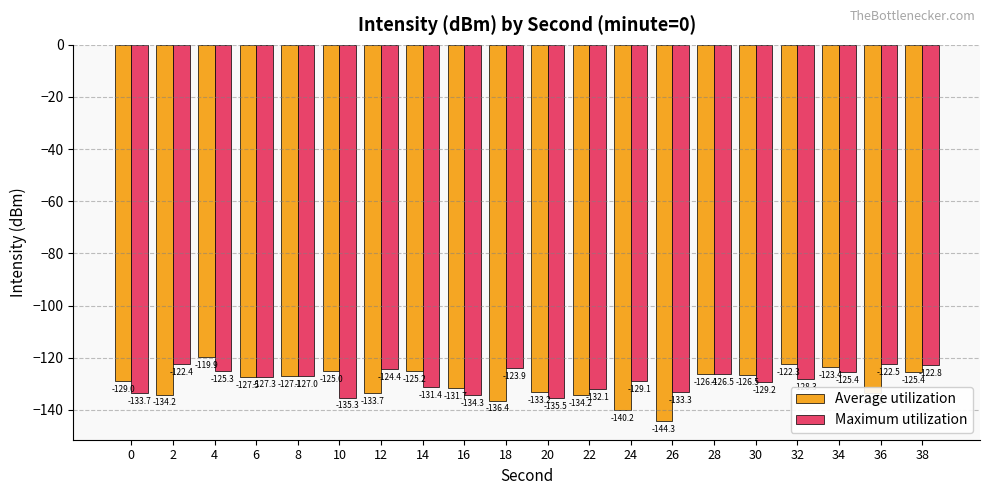

What is the total value across all series at 34?

-248.9